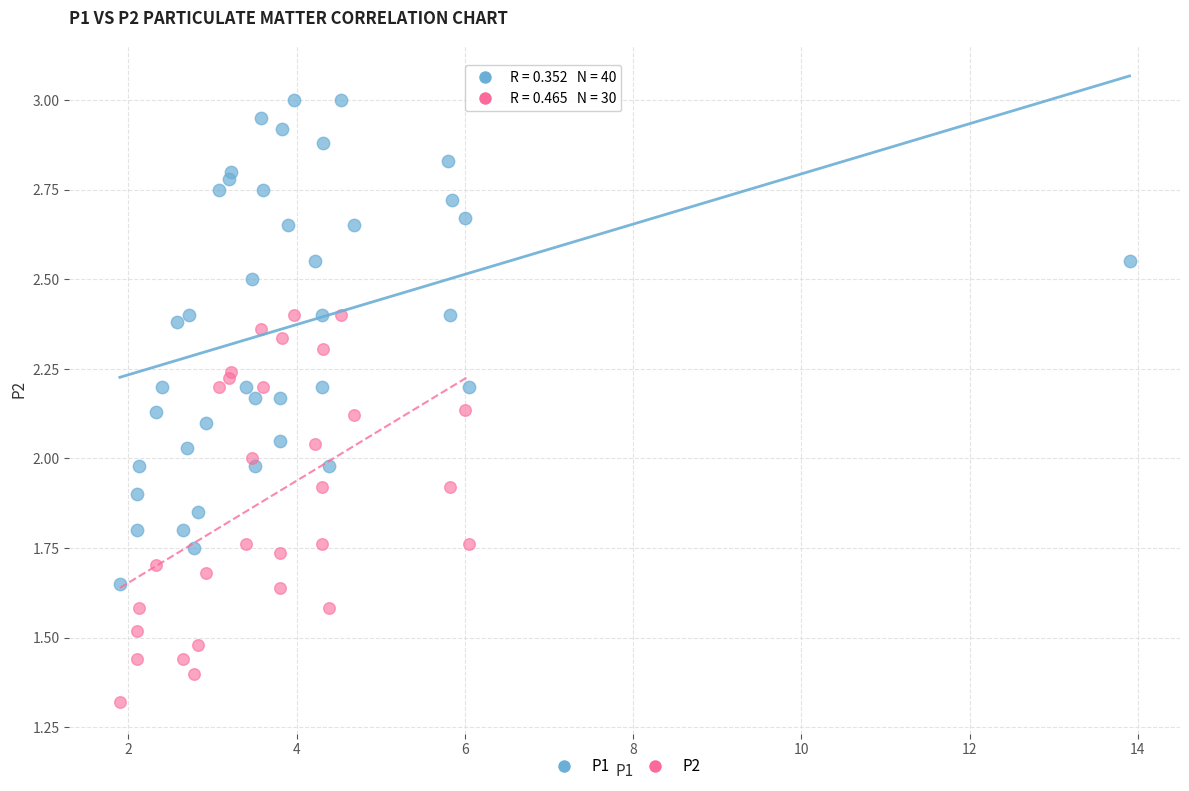

Which series has the largest Y range (max minus min)?

P1